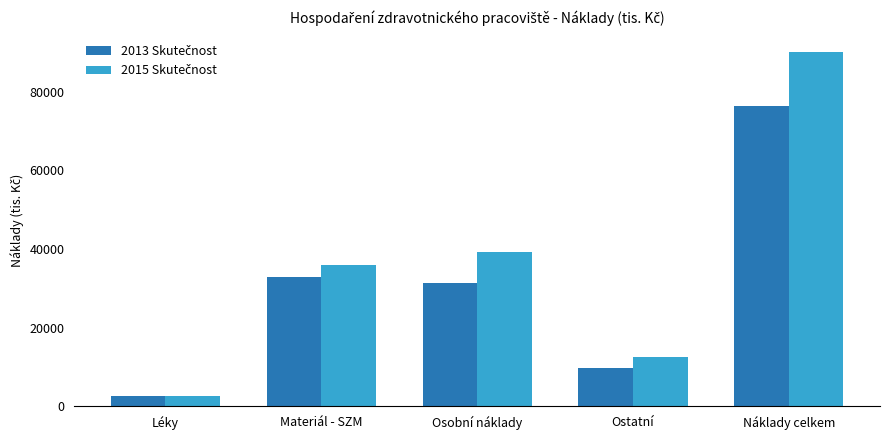

What is the greatest value displayed?

90212.2